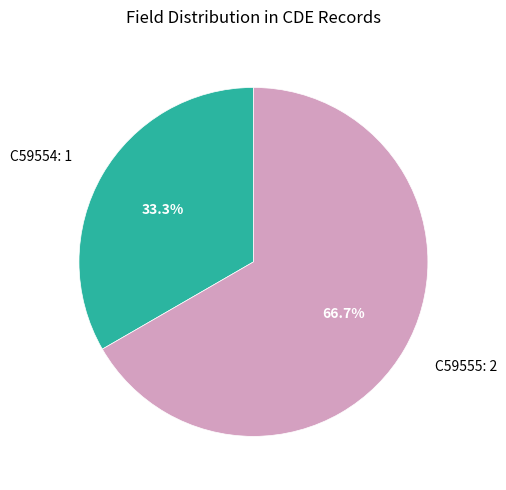

Is there a majority slice in this chart?

Yes